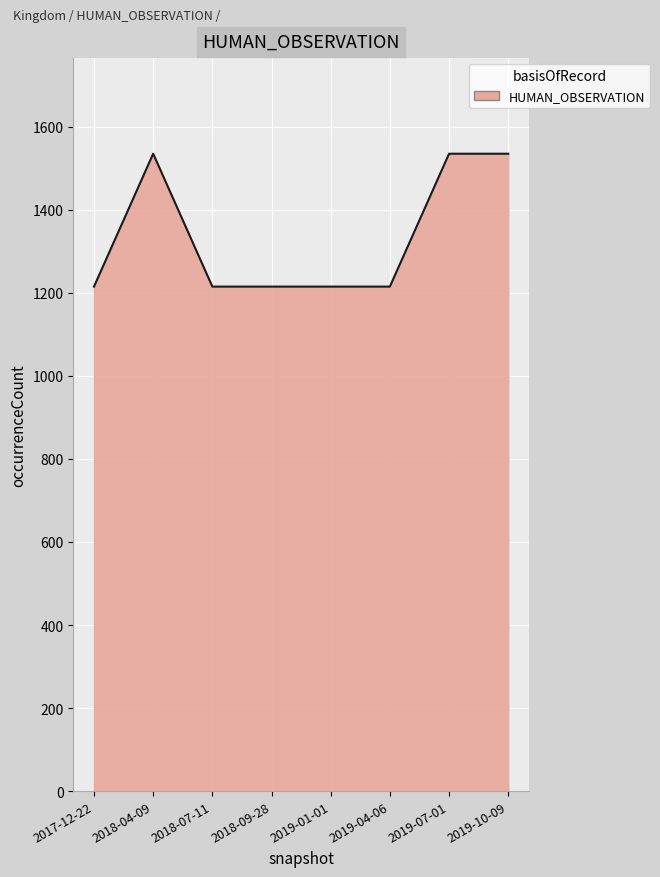

What is the minimum value shown in the chart?

1215